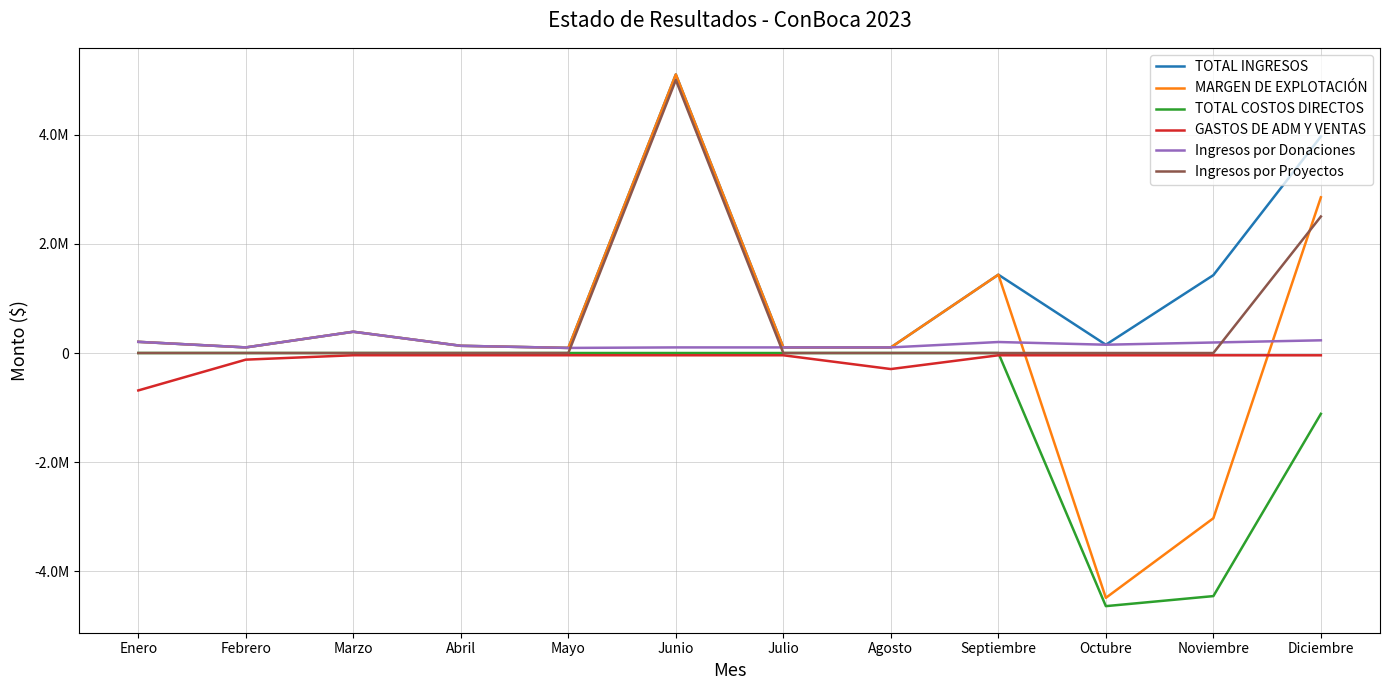

Which has a higher value, Mayo or Julio?

Julio